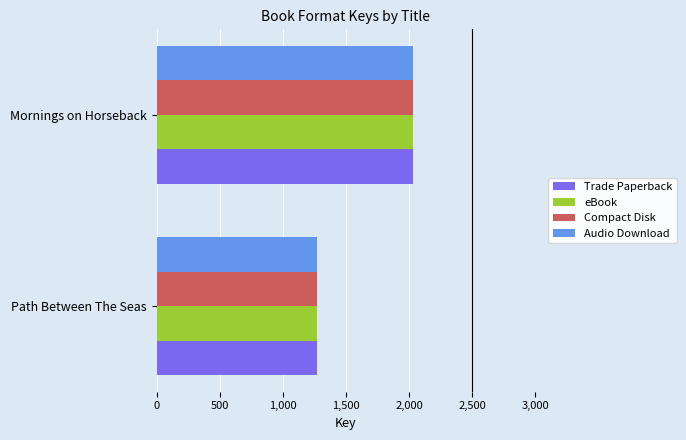

Is it true that Audio Download equals 2972 at Mornings on Horseback?

False